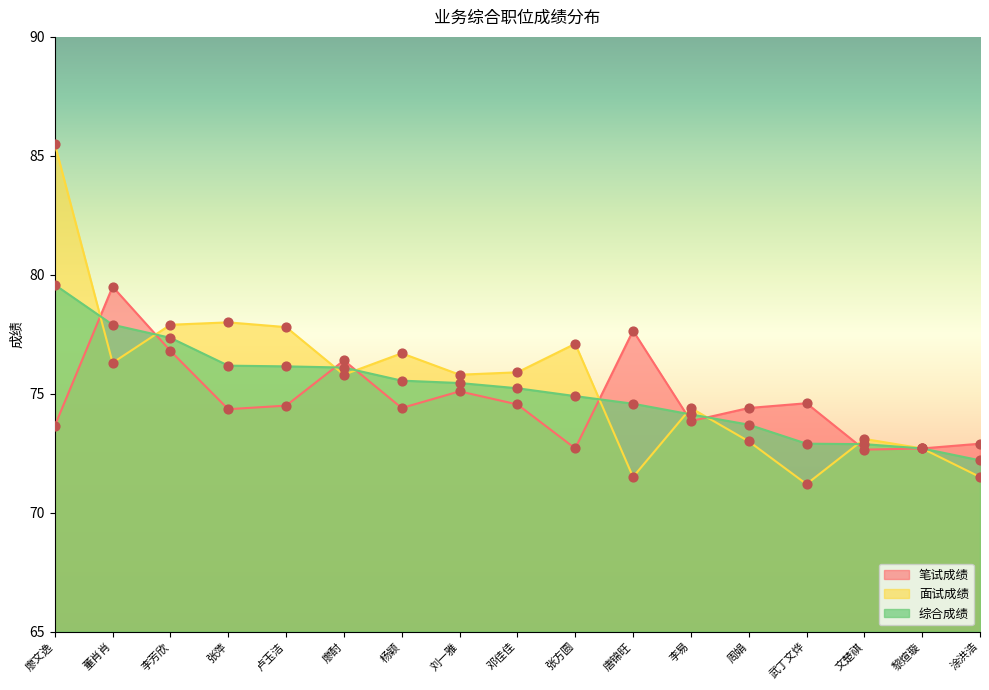

What is the total value across all series at 李芳欣?

232.1